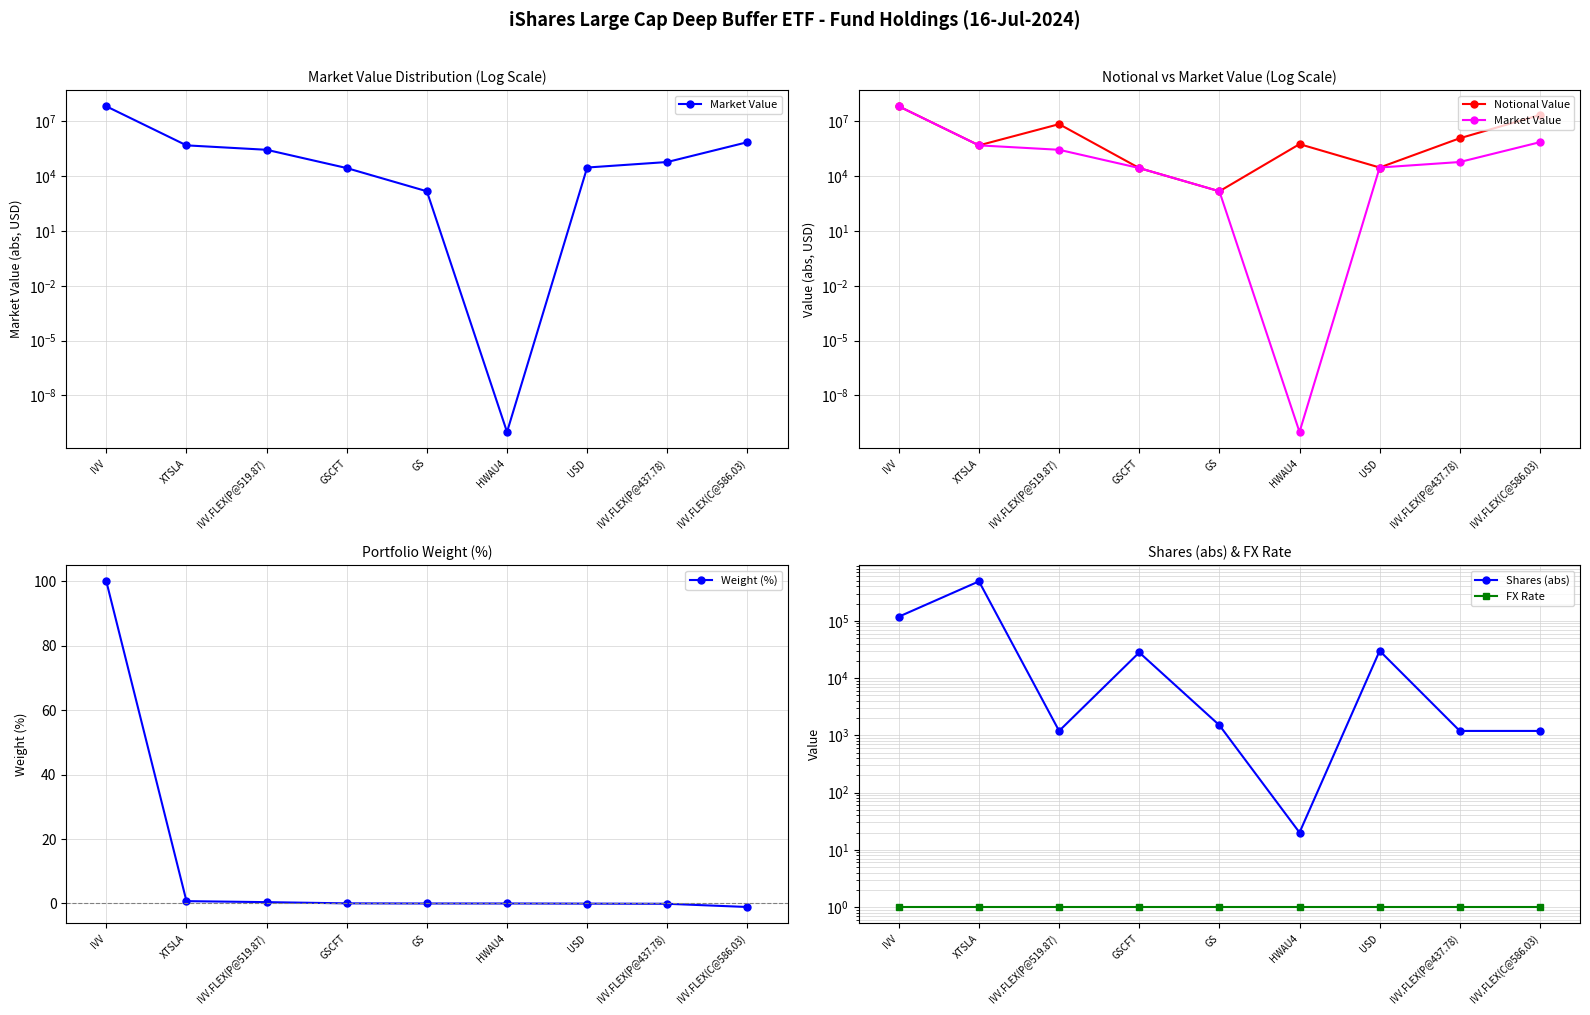

What is the maximum value shown in the chart?

67132872.0